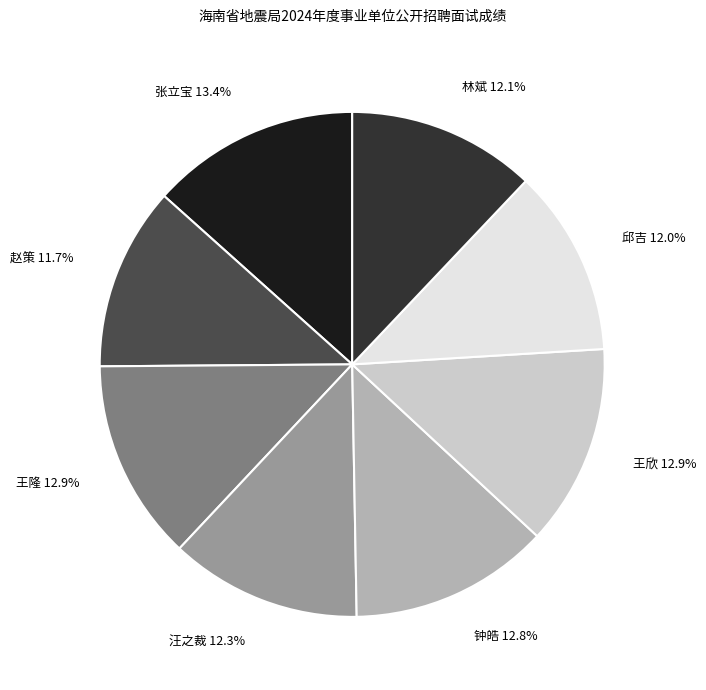

Approximately how many times larger is the value at 王隆 12.9% compared to 汪之裁 12.3%?

1.0